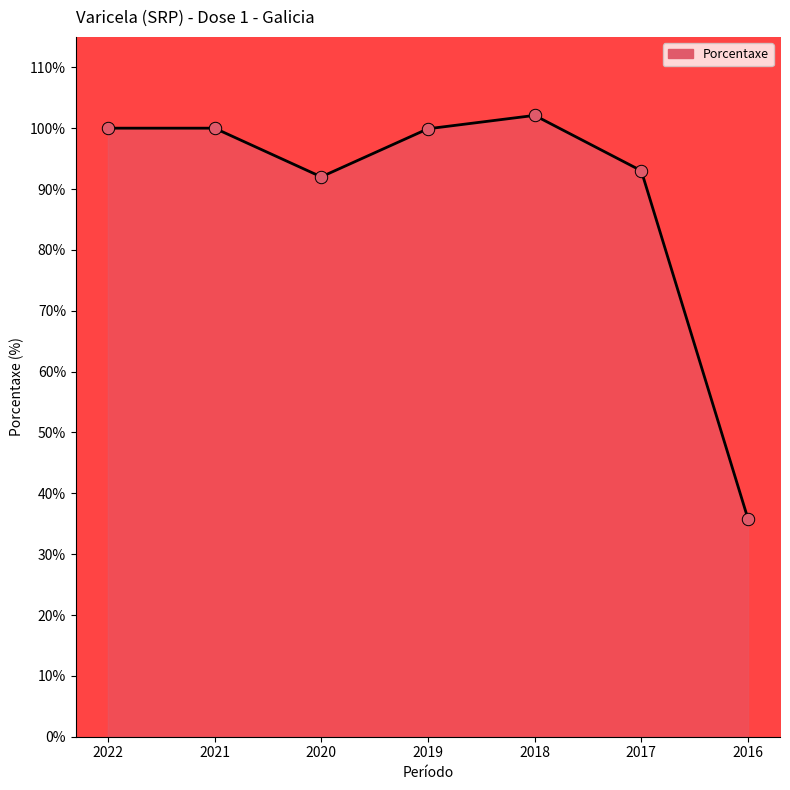

Between 2020 and 2021, which is larger?

2021